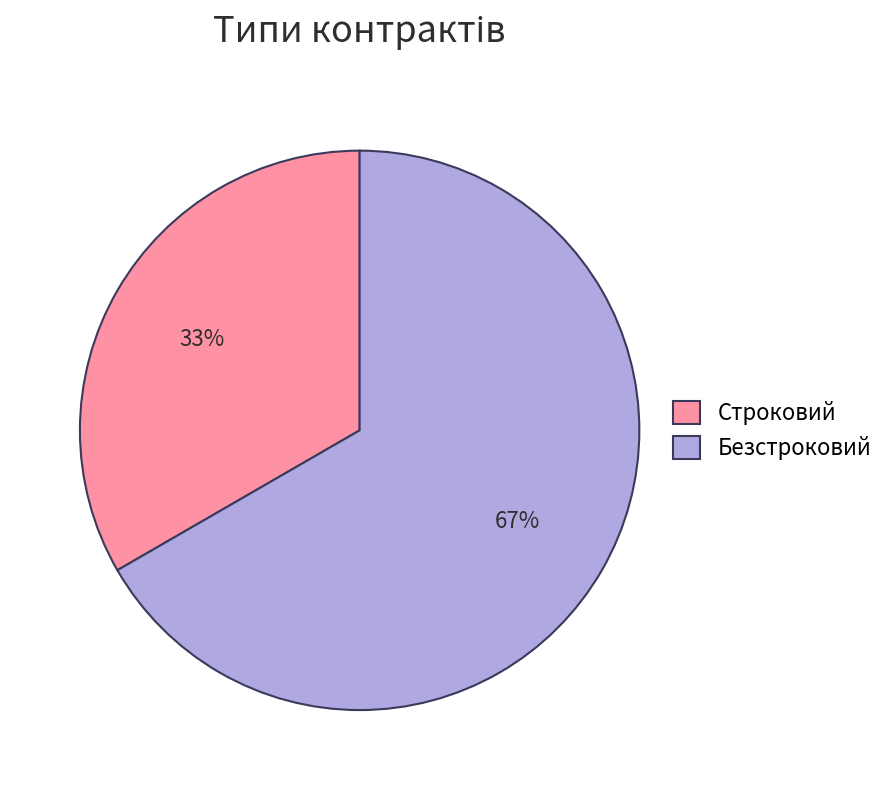

To the nearest percent, what is the average slice percentage?

50%